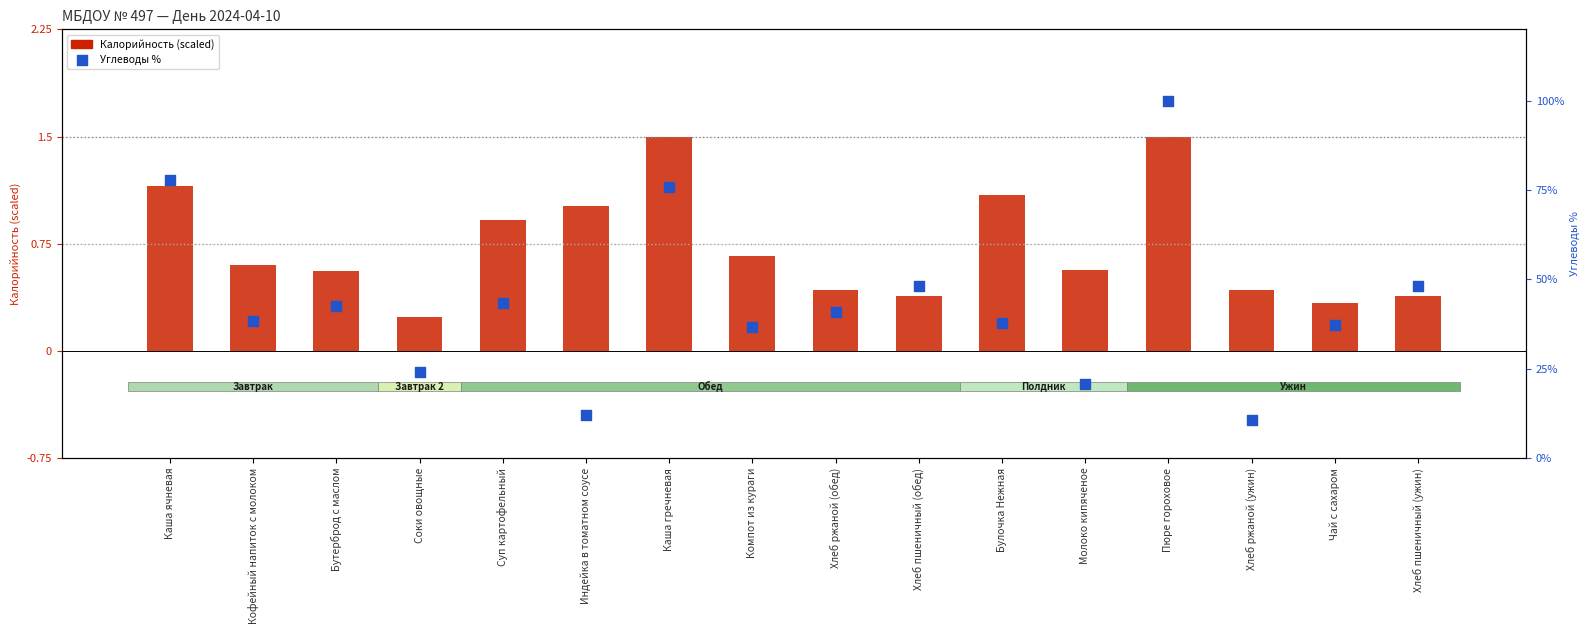

Which series contains the lowest Y value?

Калорийность (scaled)